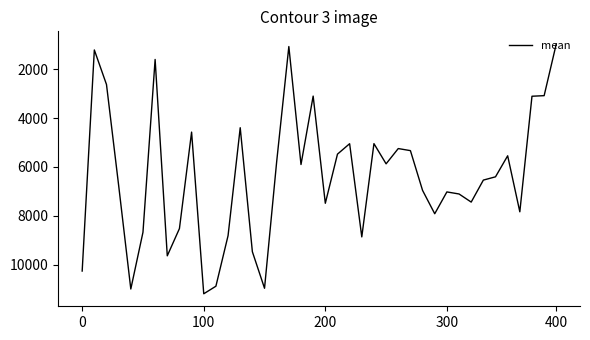

How many lines are shown in the chart?

1